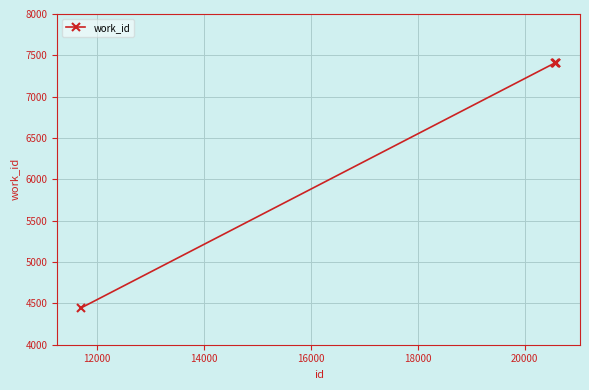

Reading left to right, list all the values displayed in this chart.

4445	7411	7411	7411